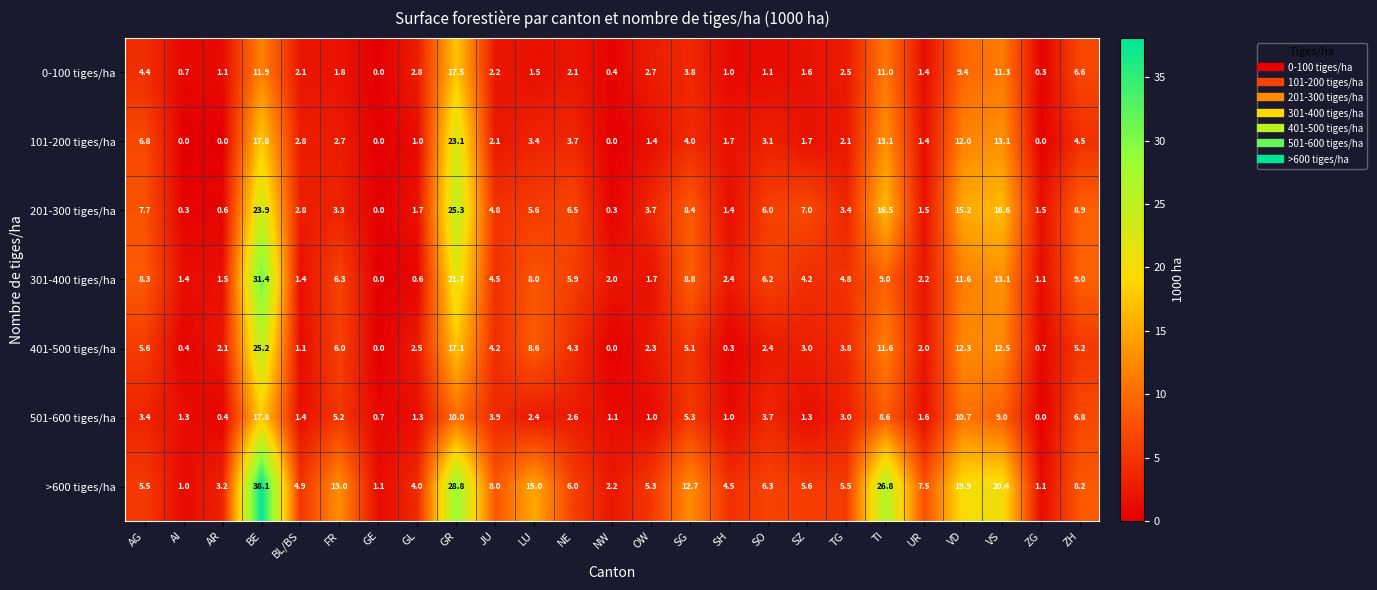

Where is 401-500 tiges/ha nearest to the value 12?

VD